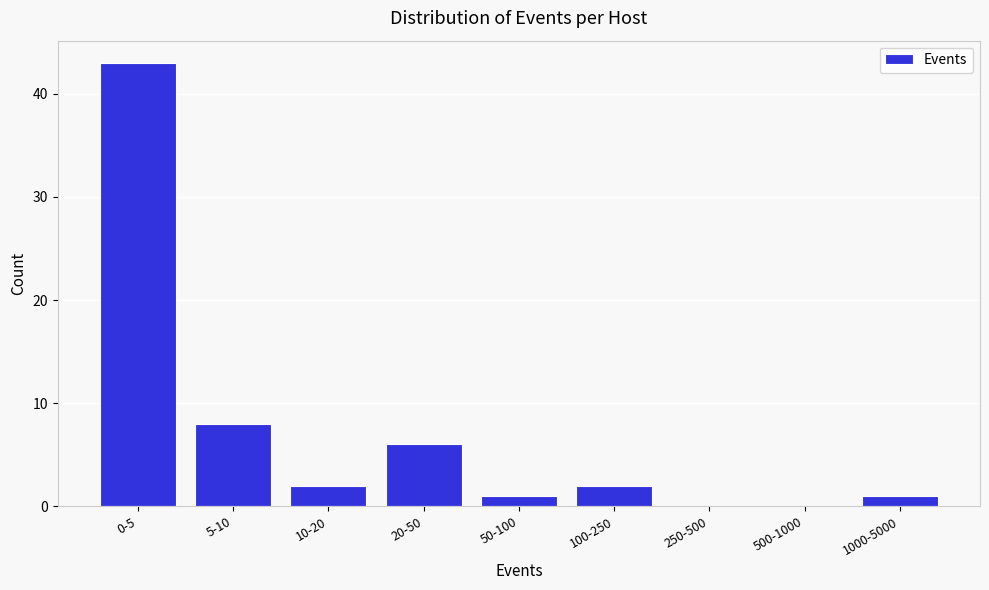

Reading left to right, extract all data points from this chart.

0-5=43	5-10=8	10-20=2	20-50=6	50-100=1	100-250=2	250-500=0	500-1000=0	1000-5000=1